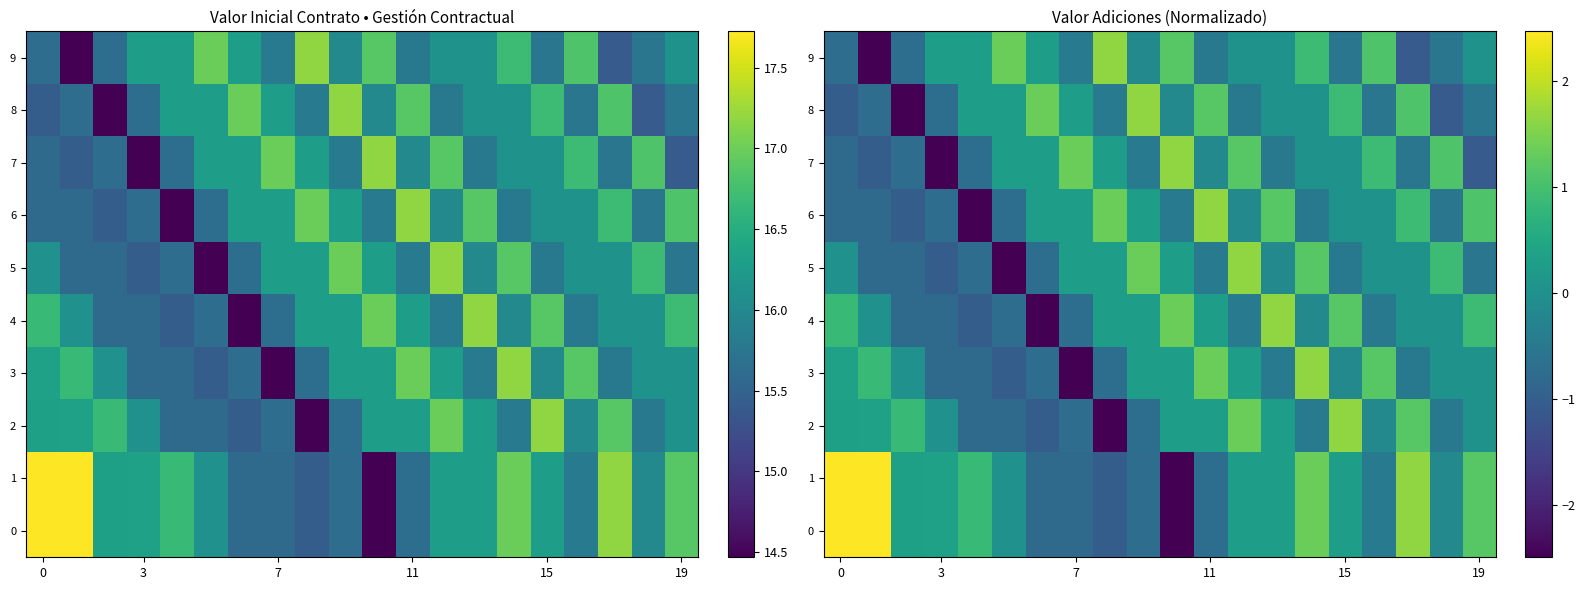

Is the value of row_6 at 18 greater than the value of row_1 at 11?

No